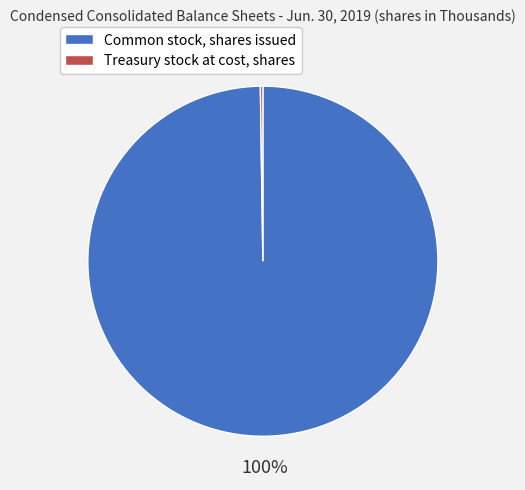

Which category has the biggest portion of the pie?

Common stock, shares issued